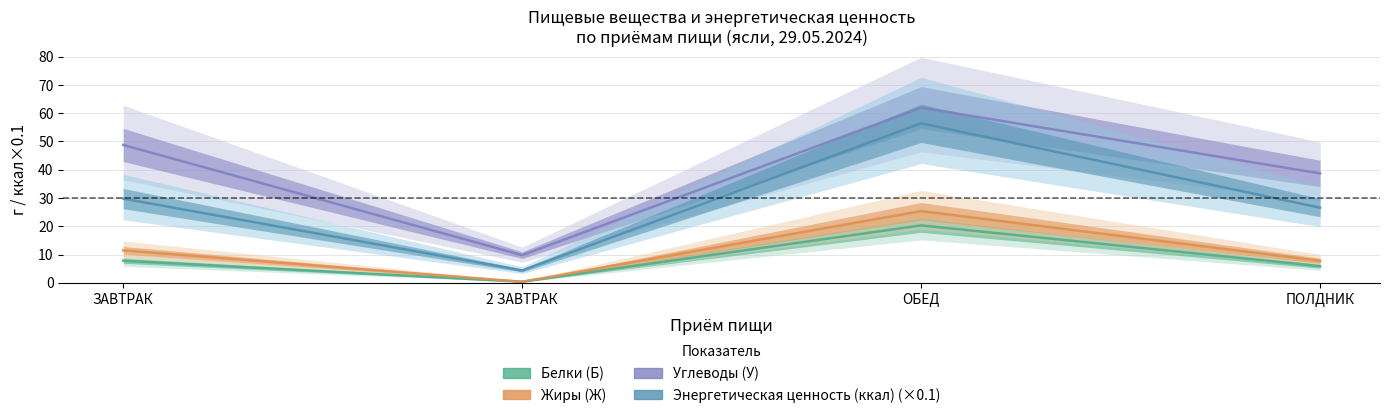

The Углеводы (У) series shows 38.7 at ПОЛДНИК. True or false?

True